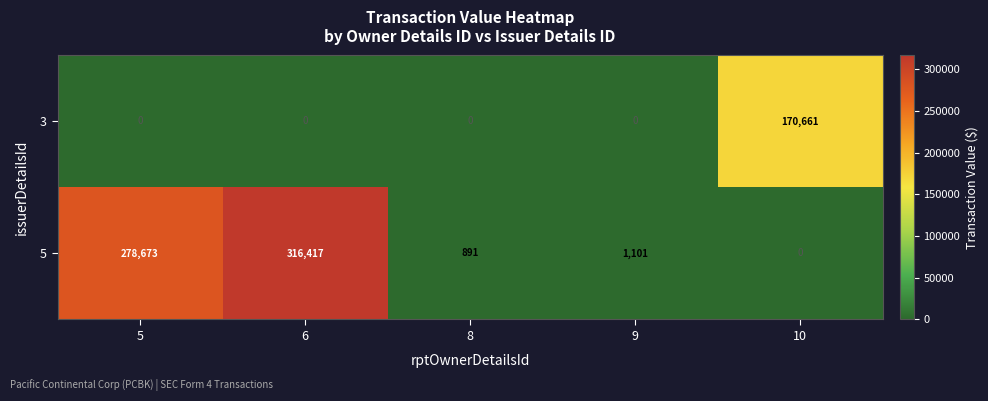

What value does the 3 series have at 10?

170661